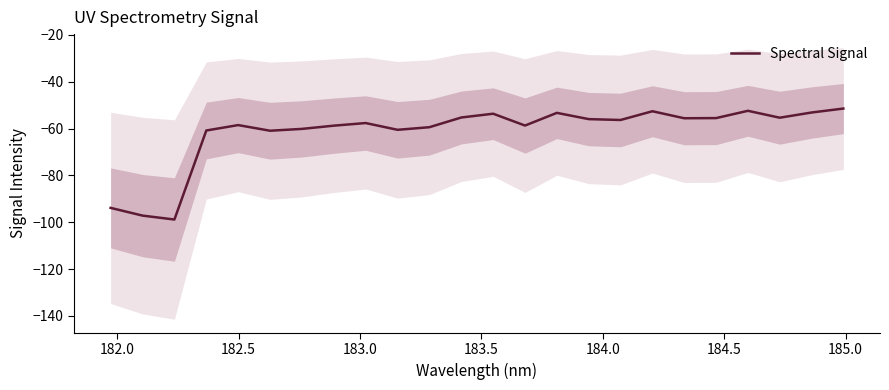

What is the minimum value for Spectral Signal?

-98.9